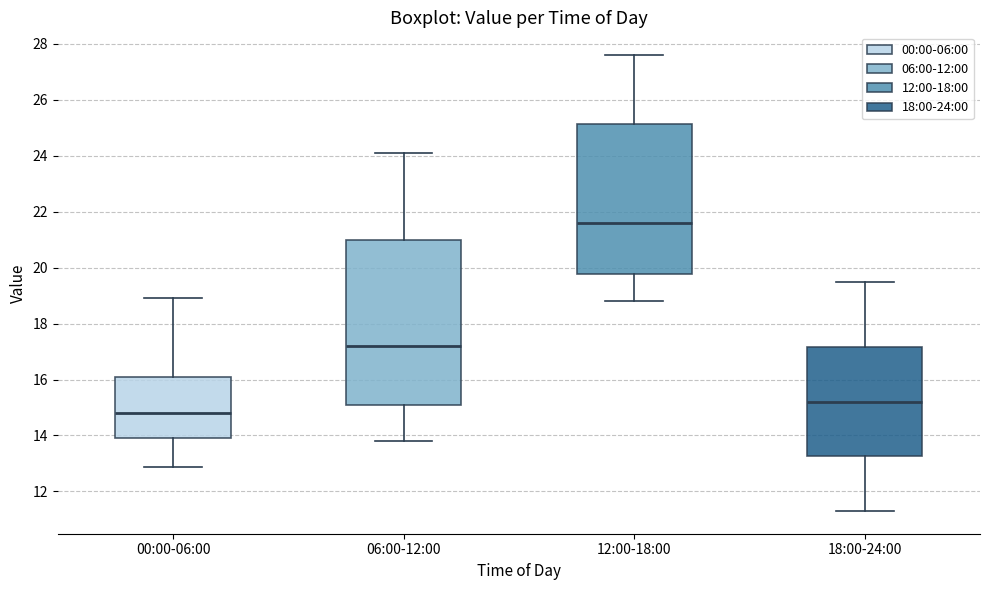

Where does the lower whisker of the box for 12:00-18:00 end on the y-axis? The values are not printed on the chart, so give them approximately, as read against the axis.

18.8